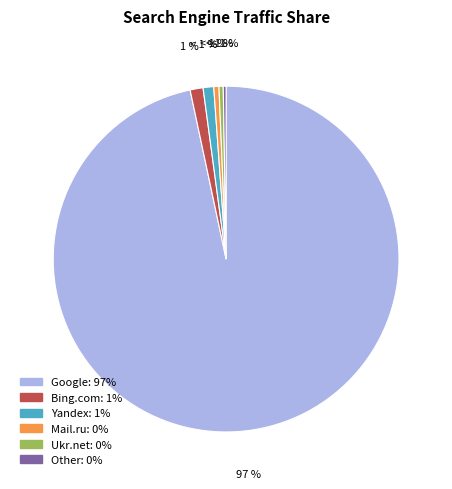

True or false: Google accounts for 86% of the total.

False